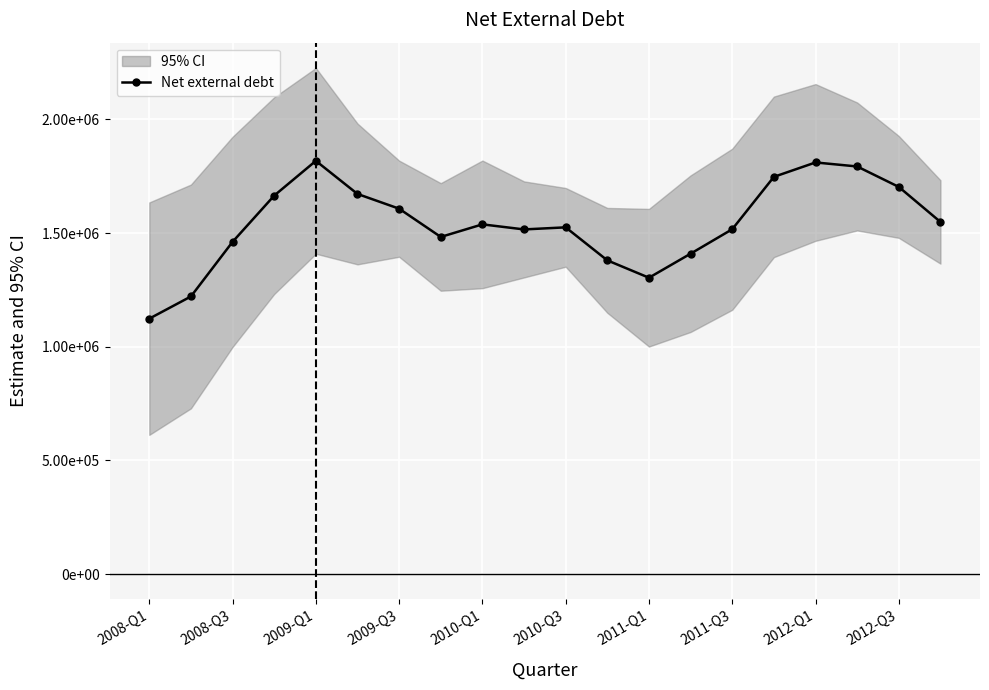

What is the value of the 14th point from the left?

1409159.6